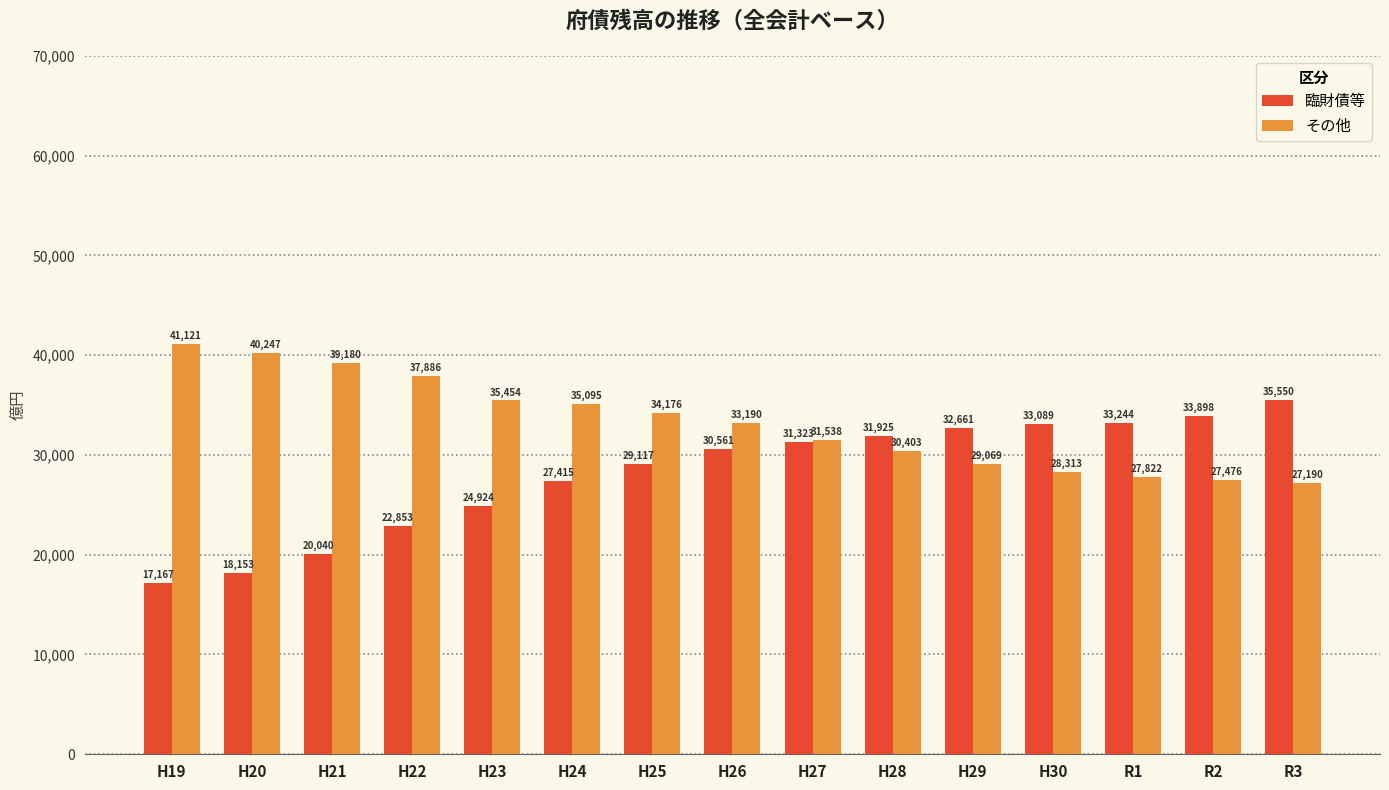

What is the difference between the maximum and second lowest values in the その他 series?

13645